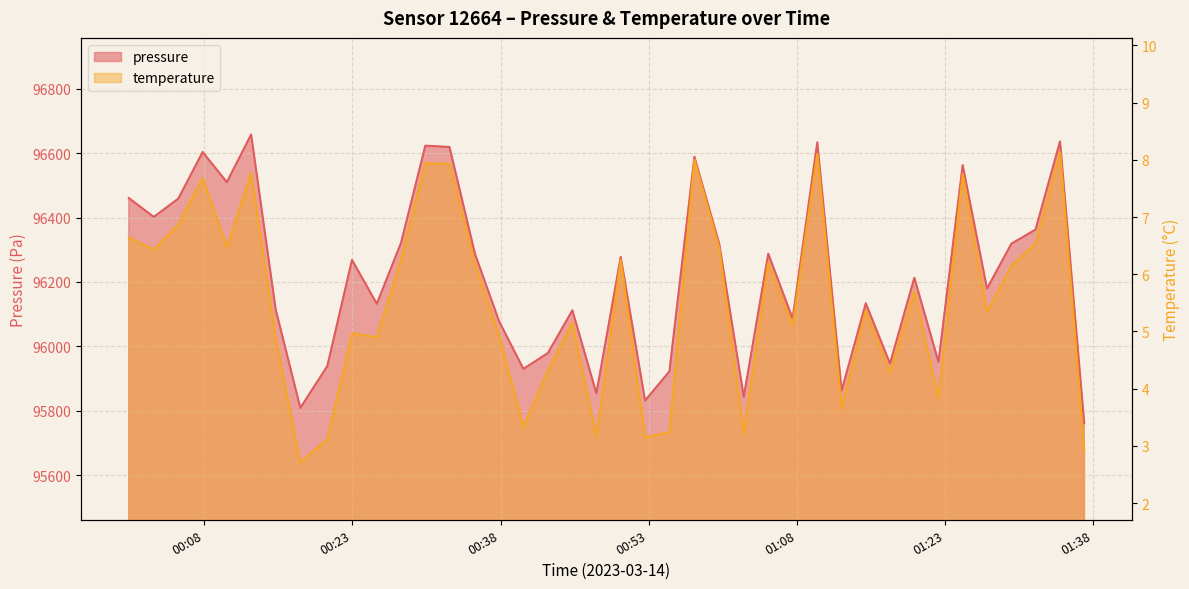

What is the smallest value displayed?

2.7